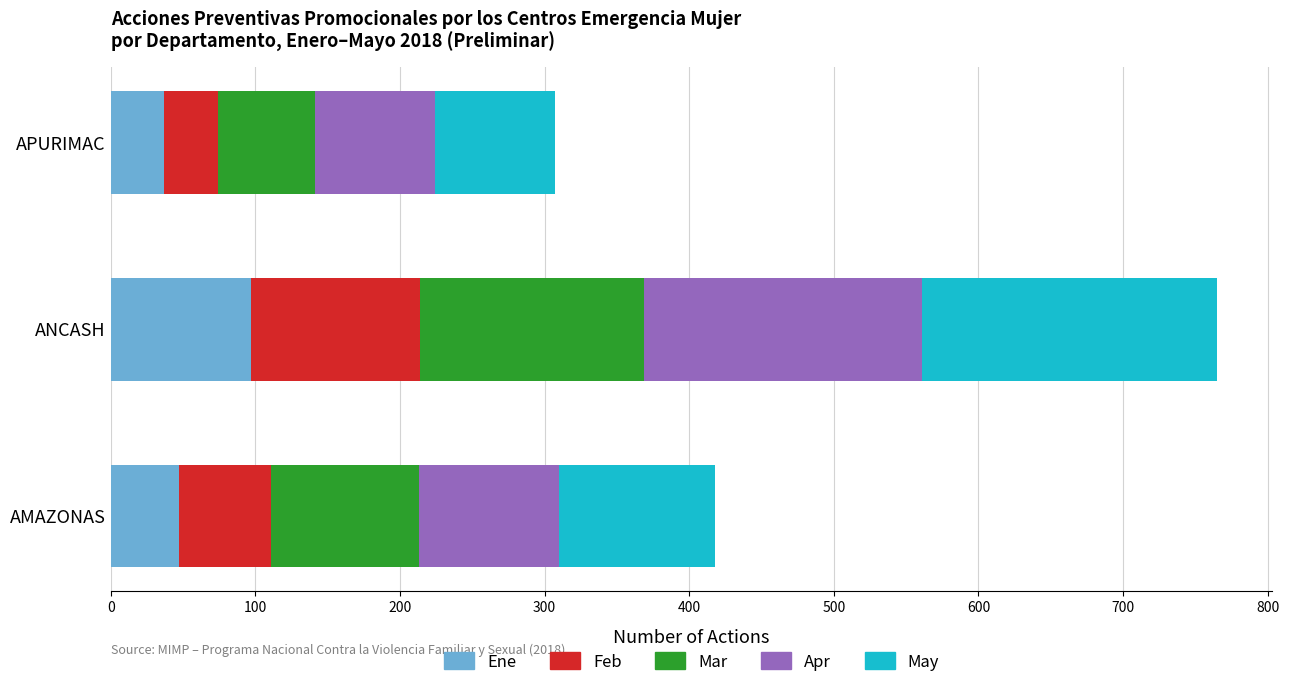

What is the maximum value for Ene?

97